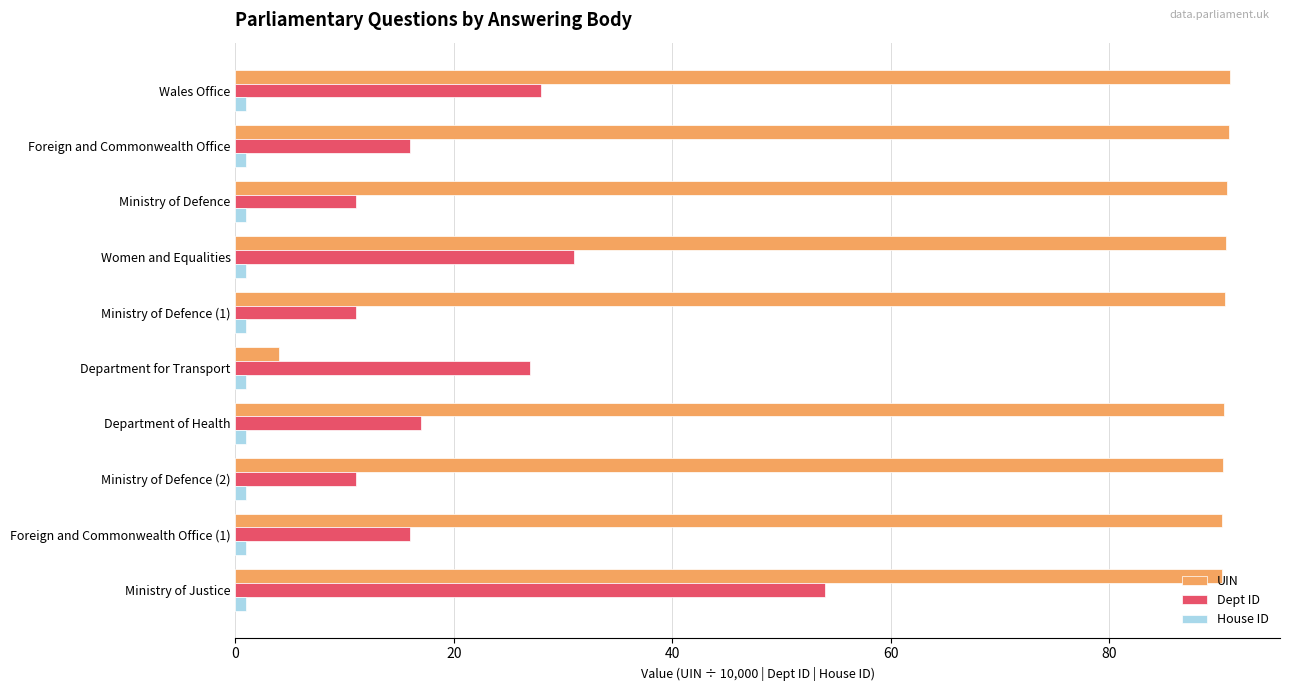

The value of Dept ID at Wales Office is 10.4. True or false?

False